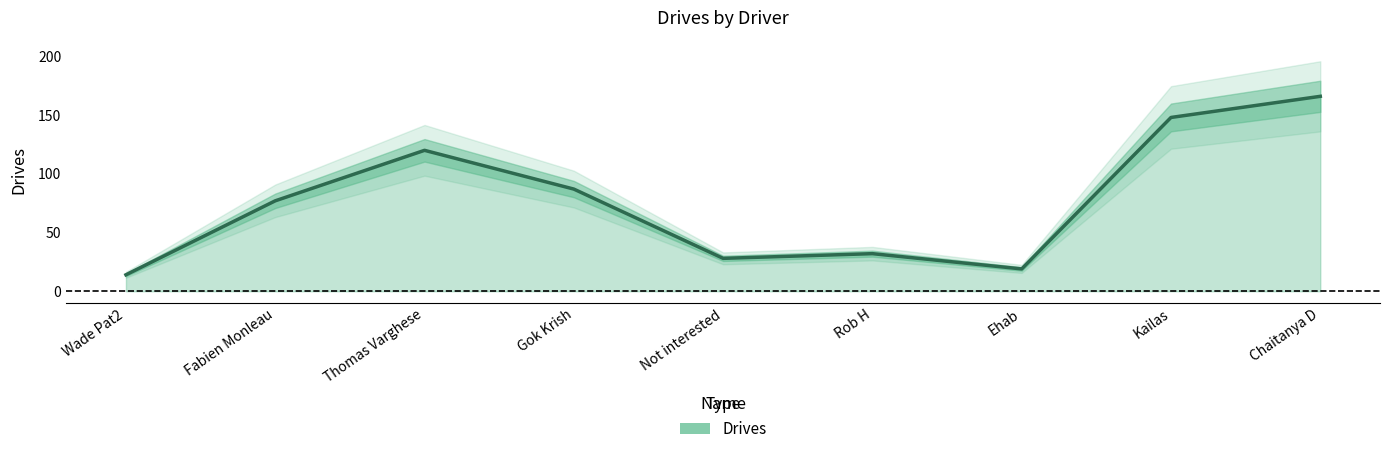

What is the value of the 9th point from the left?

166